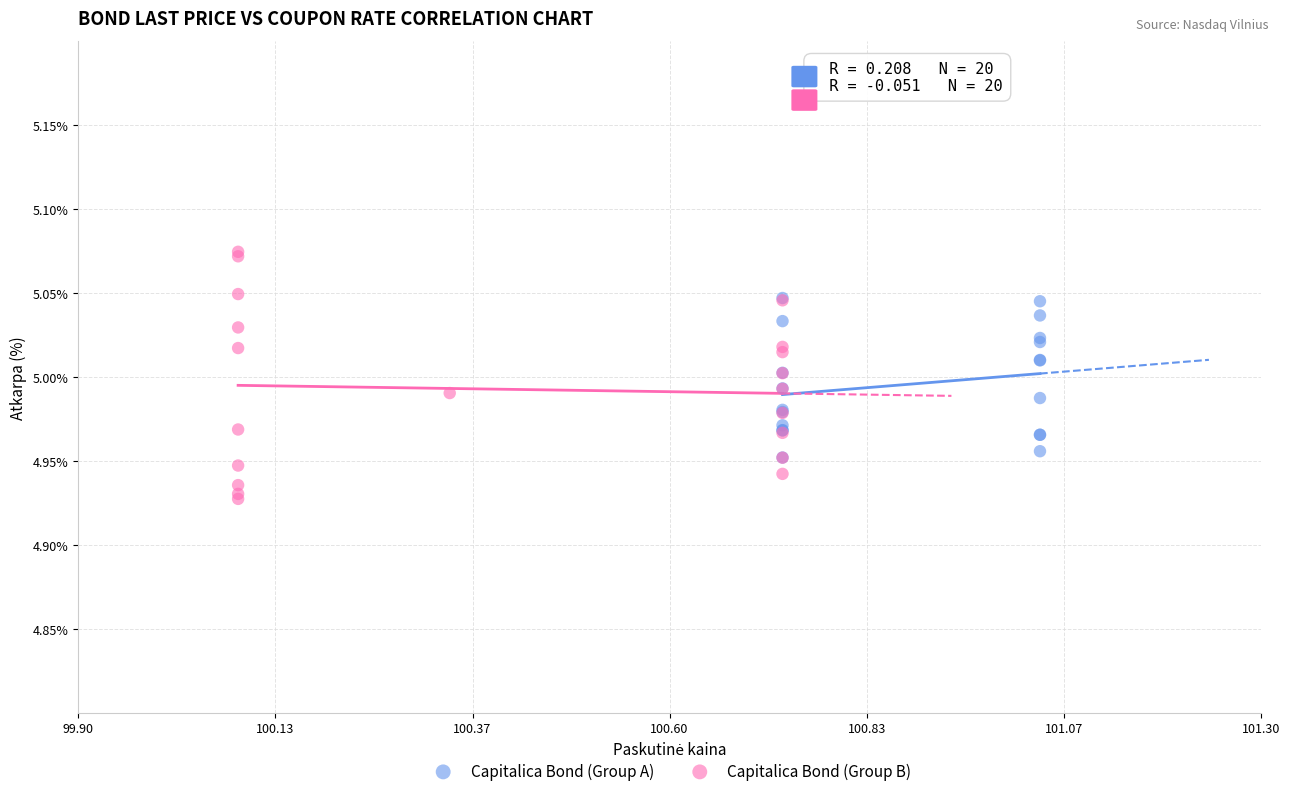

Which series contains the highest Y value?

Capitalica Bond (Group B)